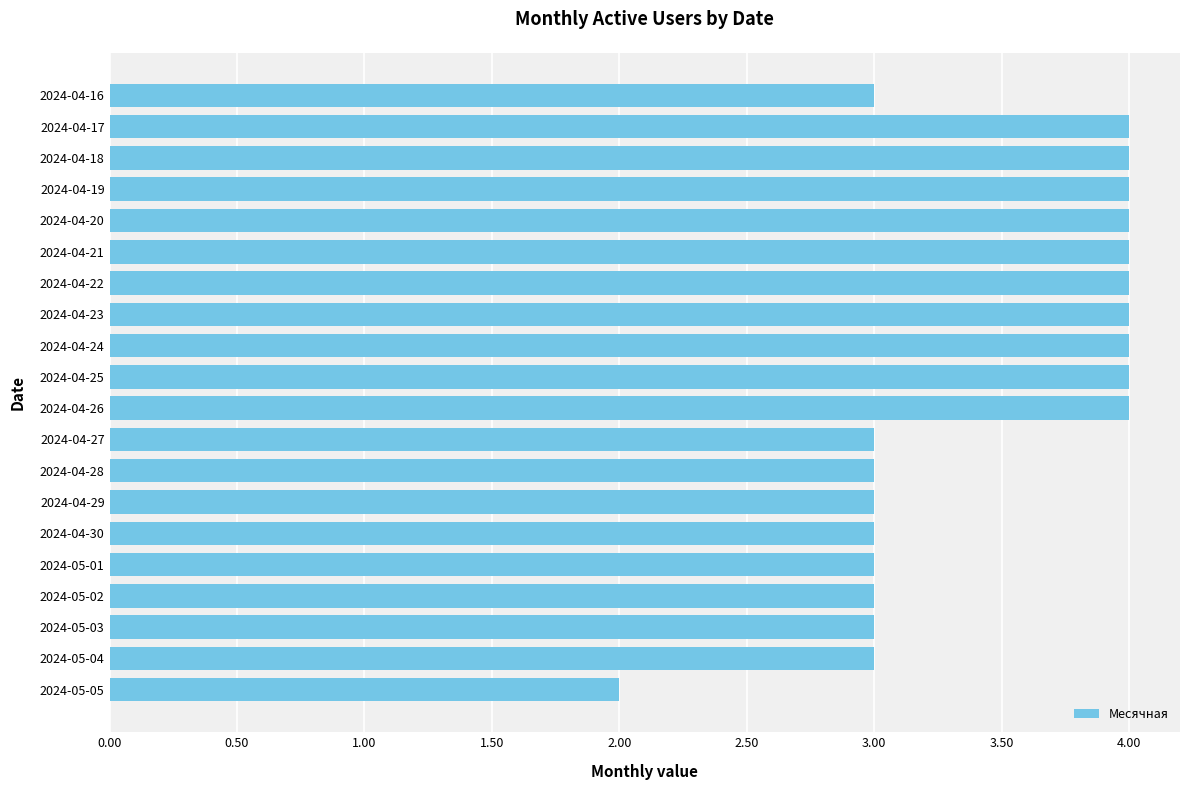

Reading bottom to top, list all the values displayed in this chart.

2	3	3	3	3	3	3	3	3	4	4	4	4	4	4	4	4	4	4	3